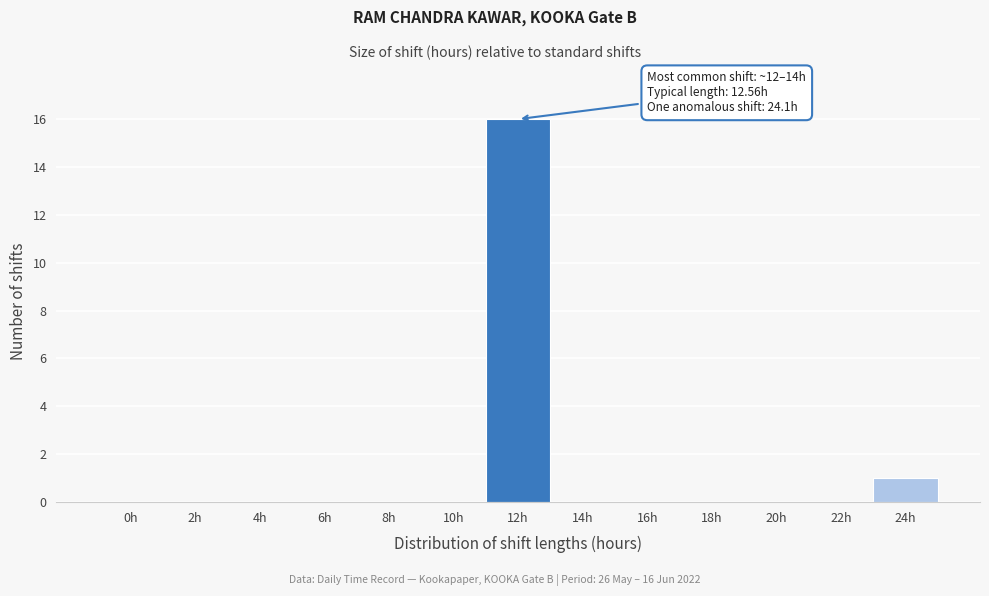

Reading left to right, extract all data points from this chart.

0h=0	2h=0	4h=0	6h=0	8h=0	10h=0	12h=16	14h=0	16h=0	18h=0	20h=0	22h=0	24h=1